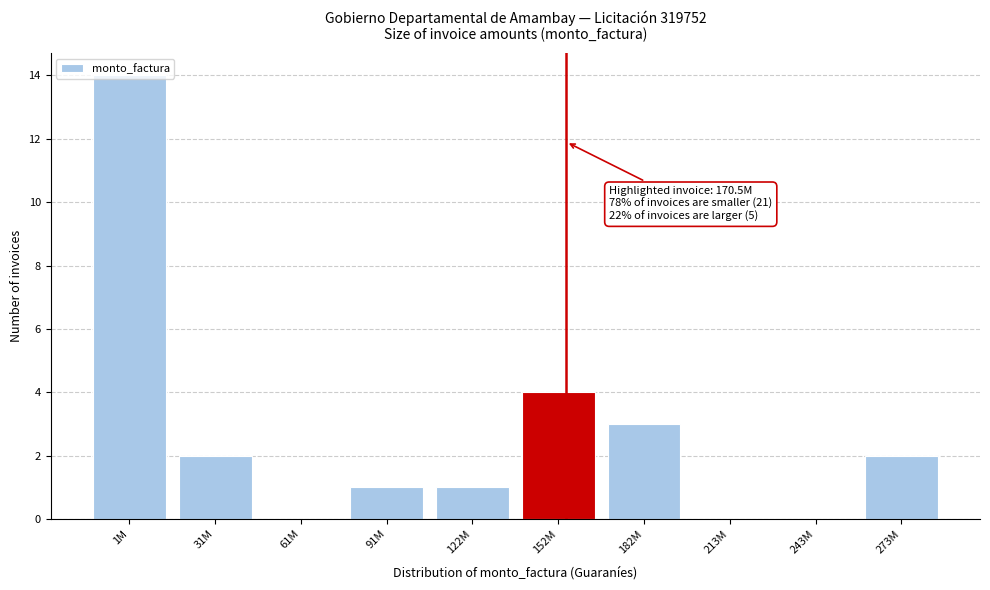

What is the change in value from 1M to 213M?

-14